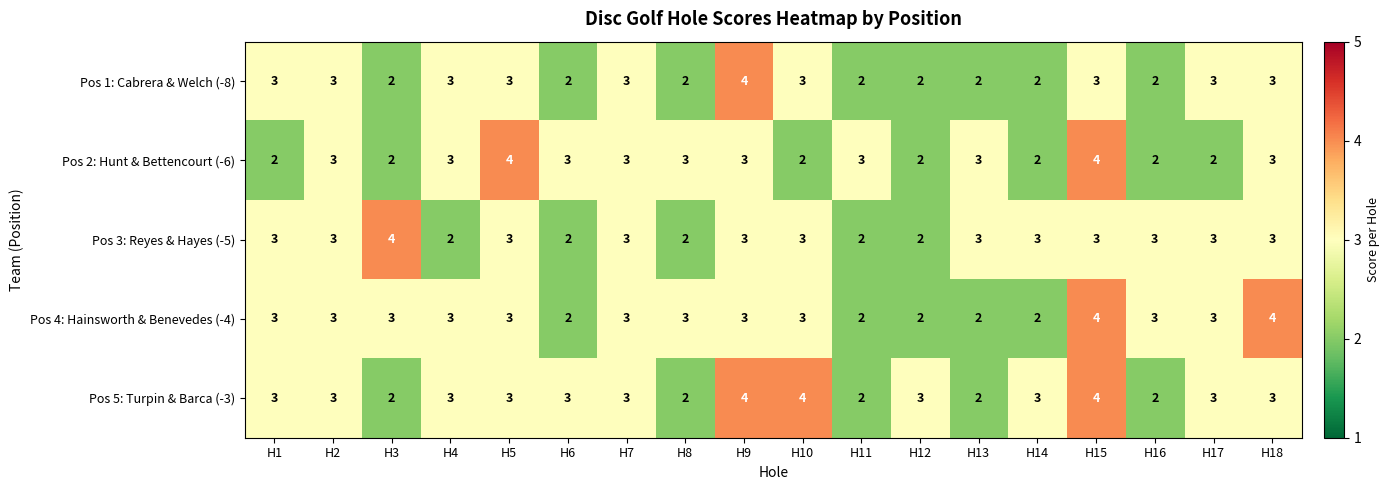

At which category is the sum across all series the highest?

H15